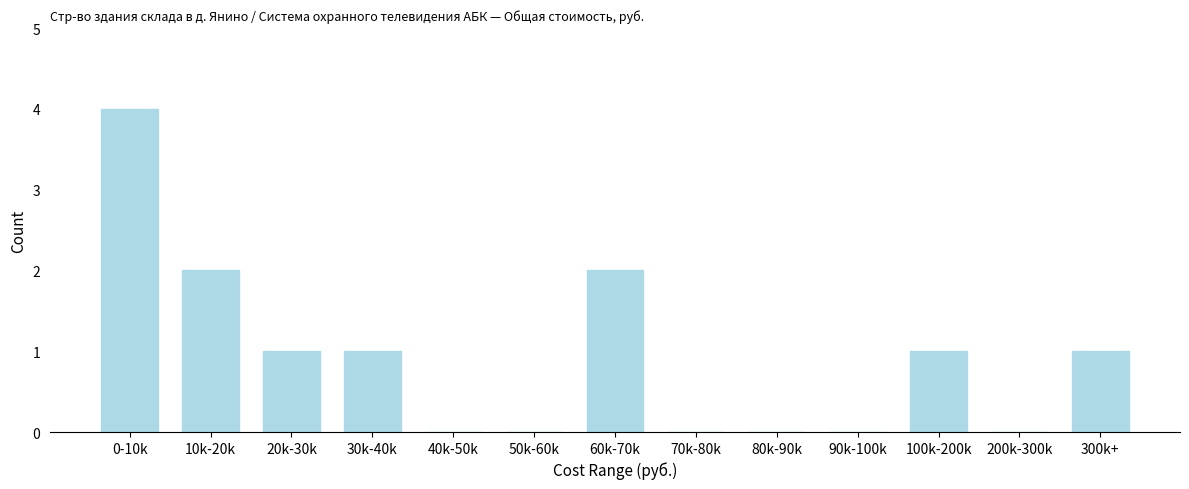

Reading left to right, list all the values displayed in this chart.

0-10k=4	10k-20k=2	20k-30k=1	30k-40k=1	40k-50k=0	50k-60k=0	60k-70k=2	70k-80k=0	80k-90k=0	90k-100k=0	100k-200k=1	200k-300k=0	300k+=1